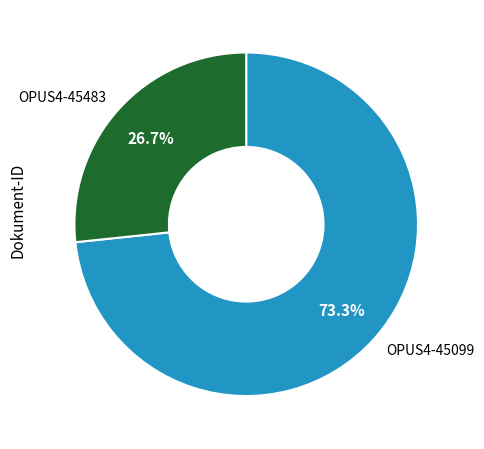

The OPUS4-45483 slice represents 35% of the pie. True or false?

False